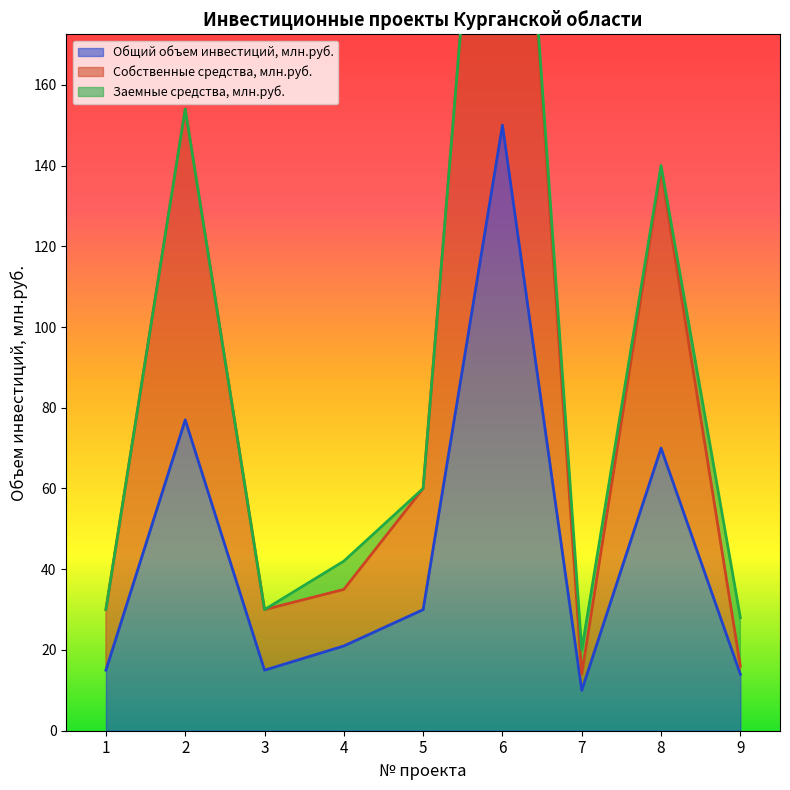

Count the number of categories in the chart.

9